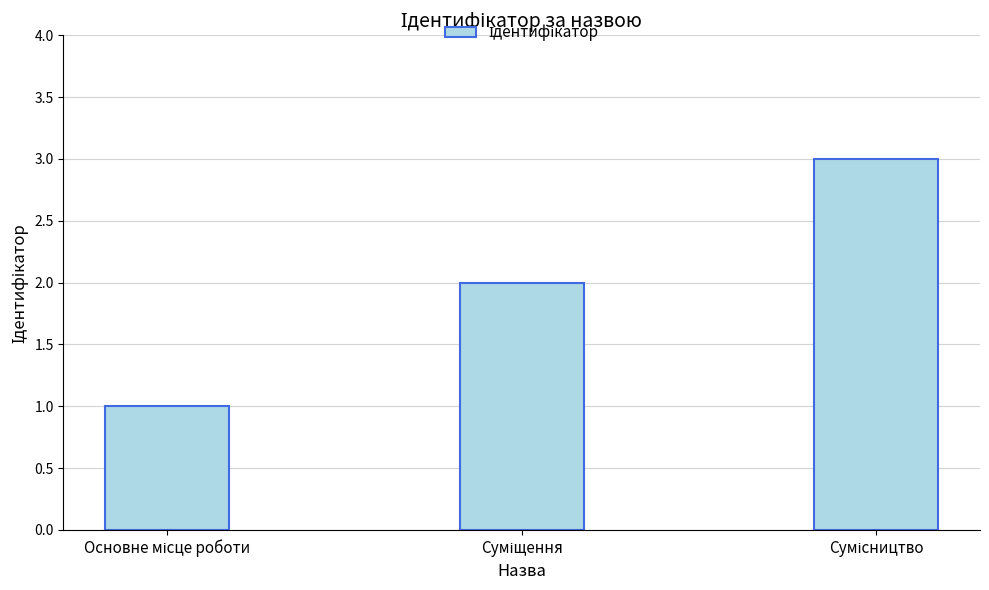

Does the chart contain any negative values?

No